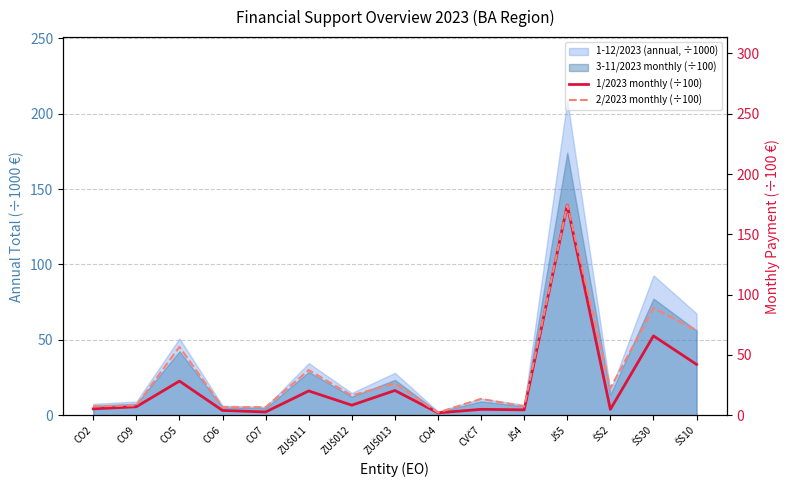

What is the average value of the 1/2023 monthly (÷100) series?

26.2